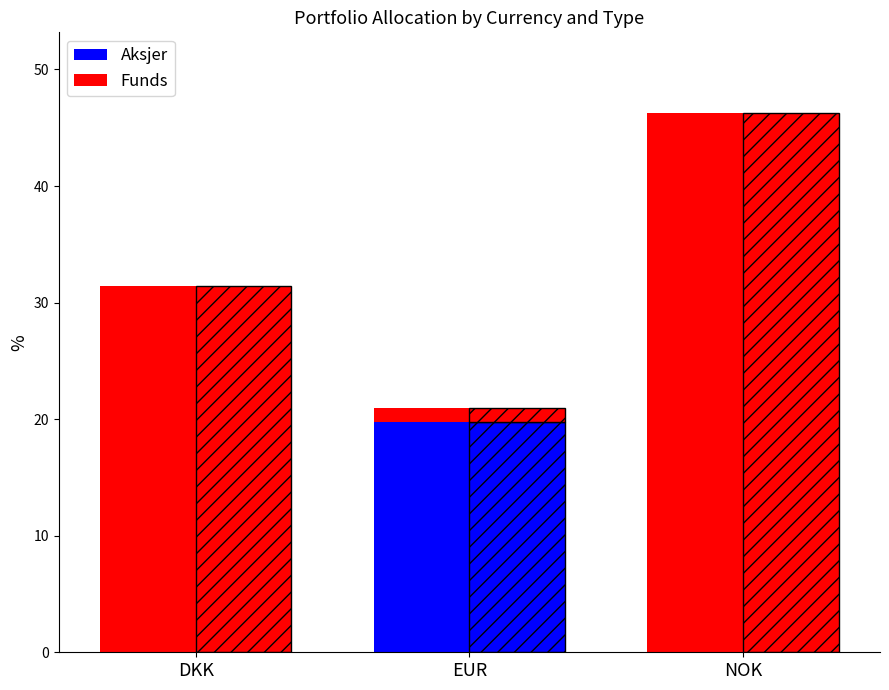

Rank the series by their average value, from highest to lowest.

Funds, Aksjer